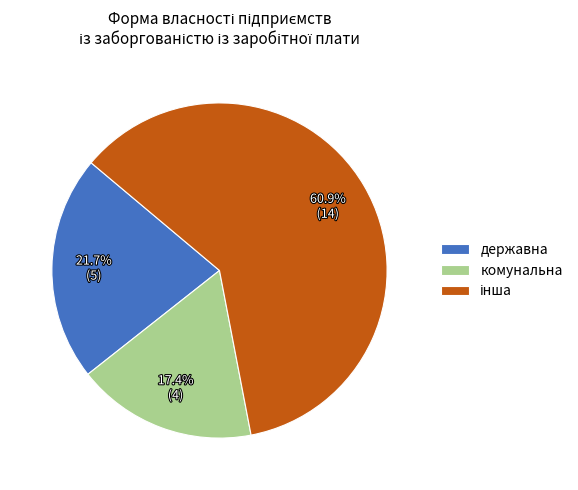

Count the number of slices in the pie.

3